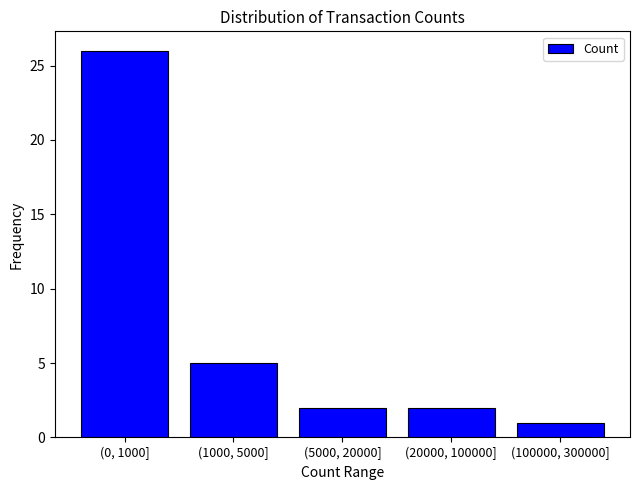

Reading left to right, list all the values displayed in this chart.

(0, 1000]=26	(1000, 5000]=5	(5000, 20000]=2	(20000, 100000]=2	(100000, 300000]=1